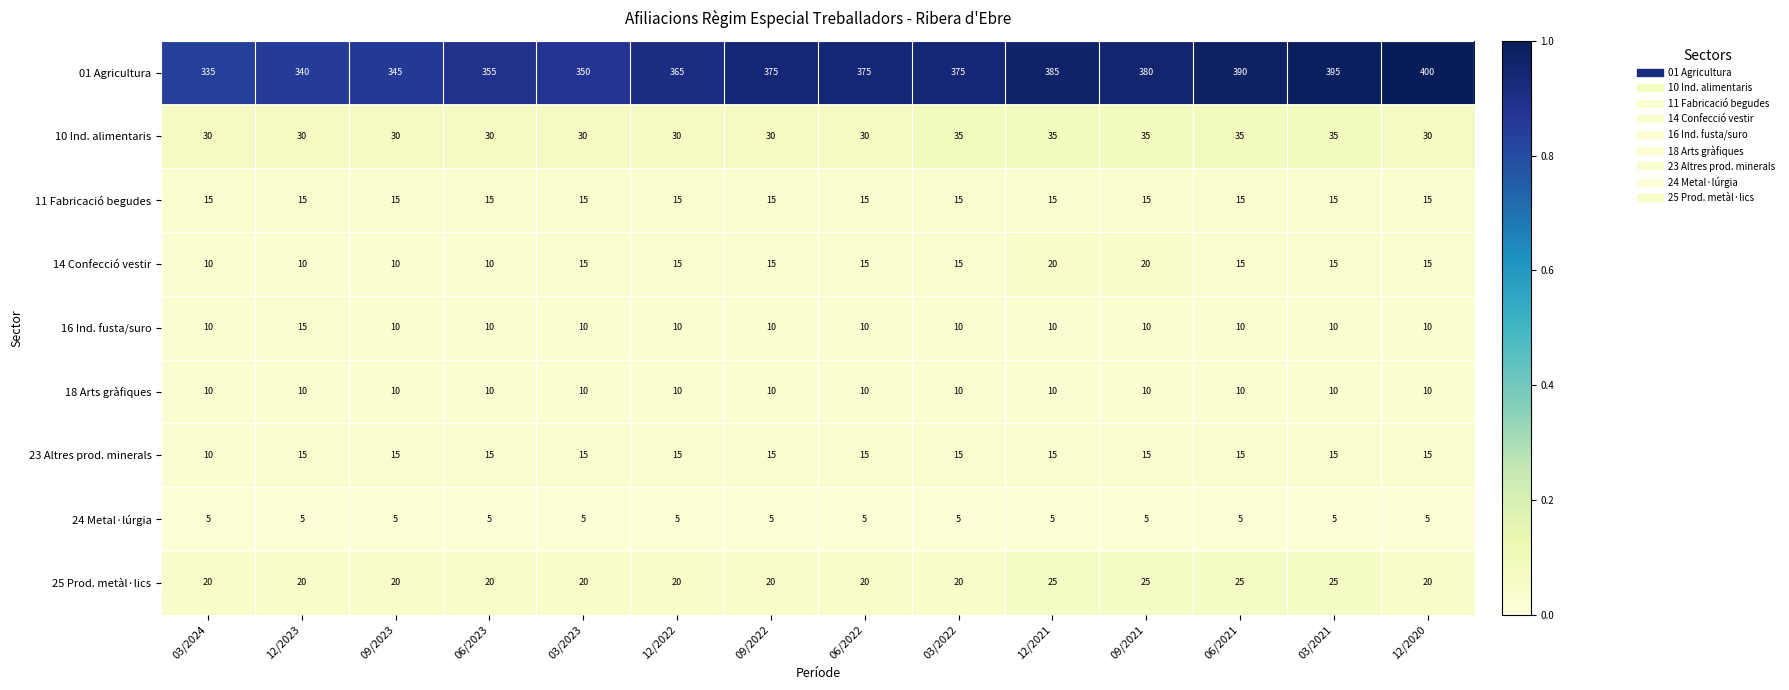

Is it true that 11 Fabricació begudes equals 9 at 03/2023?

False